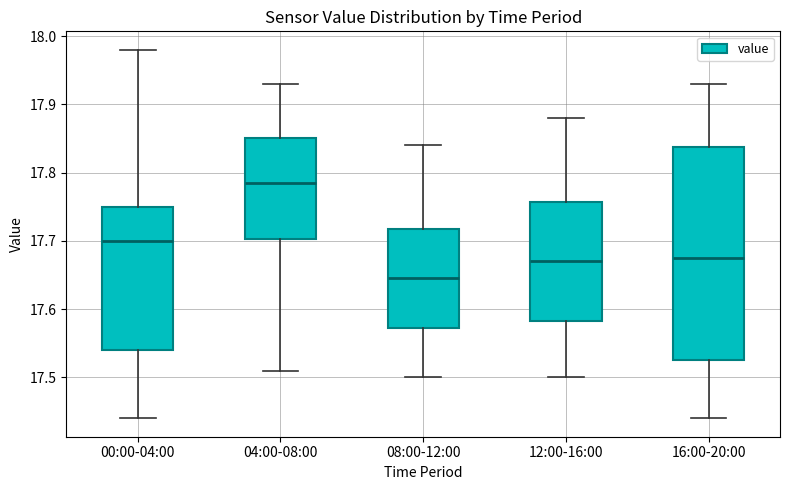

Which box has the highest median line?

04:00-08:00